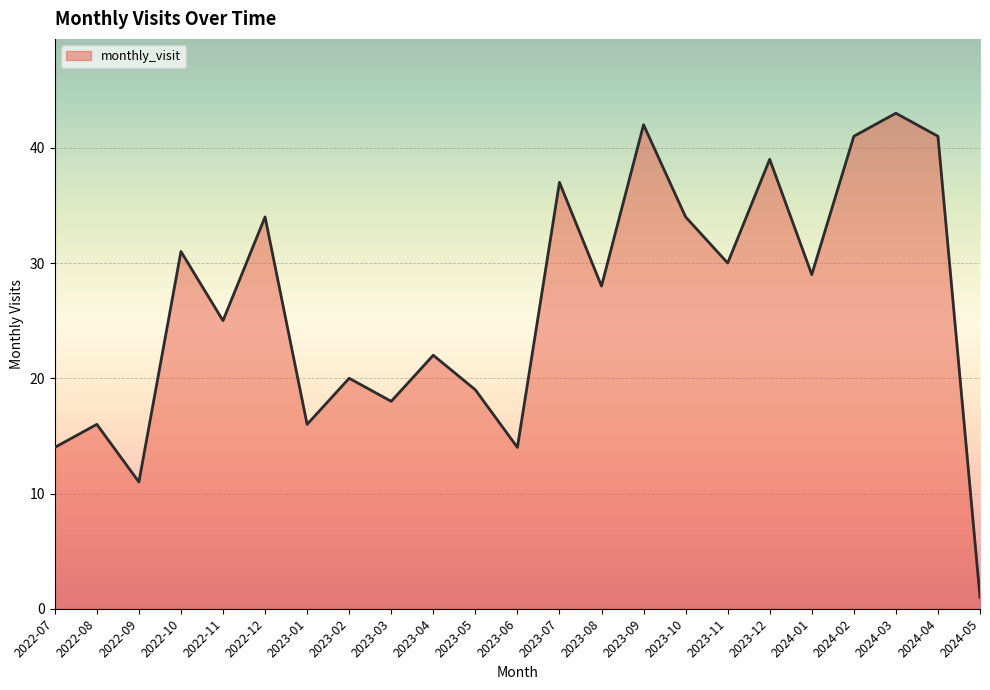

What is the difference between the second highest and minimum values?

41